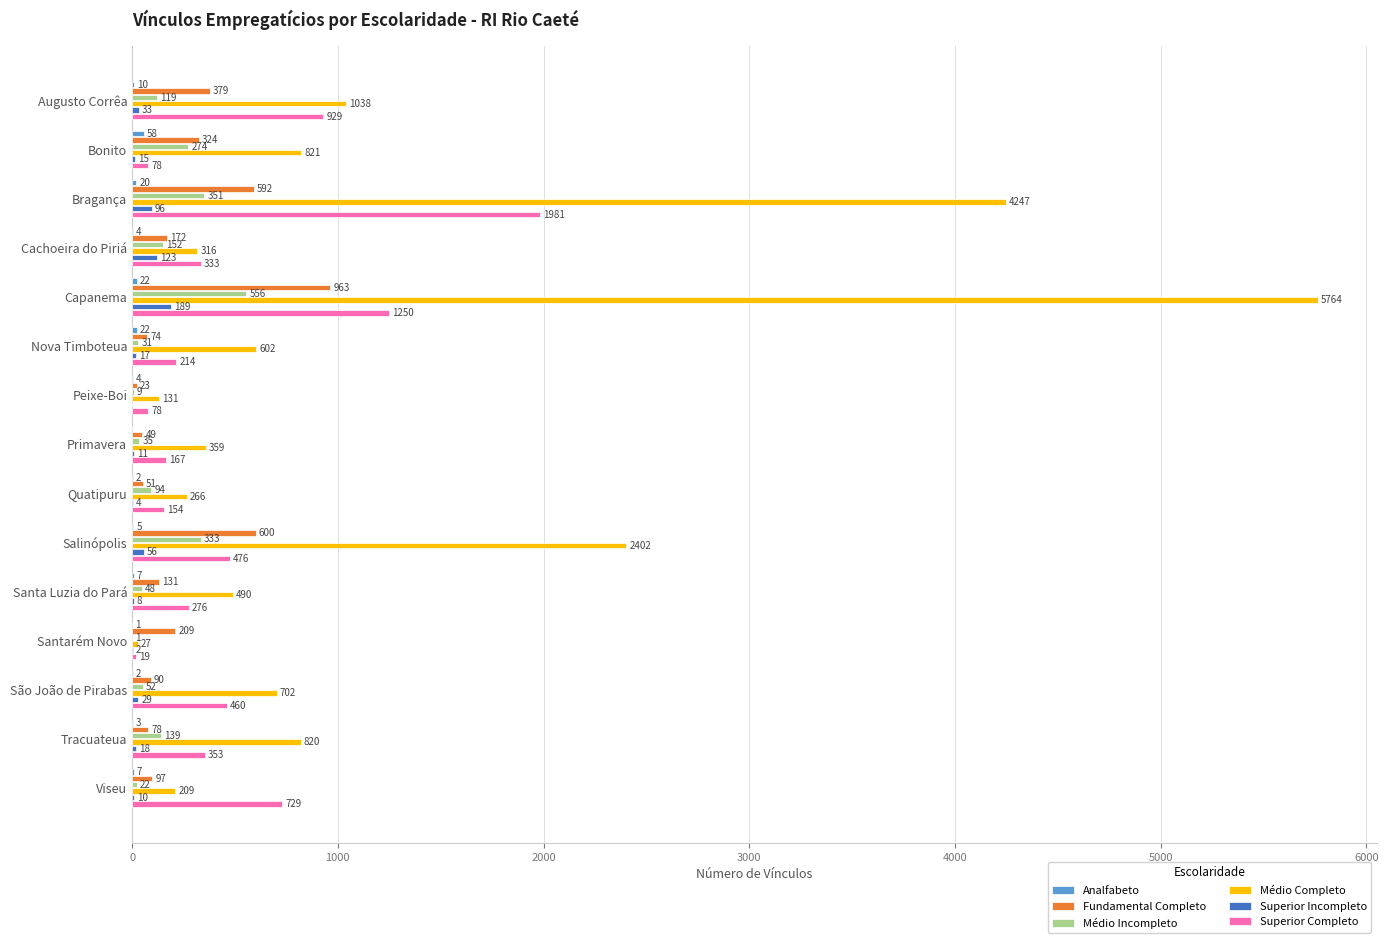

Between Bragança and Quatipuru, which series saw the biggest shift?

Médio Completo